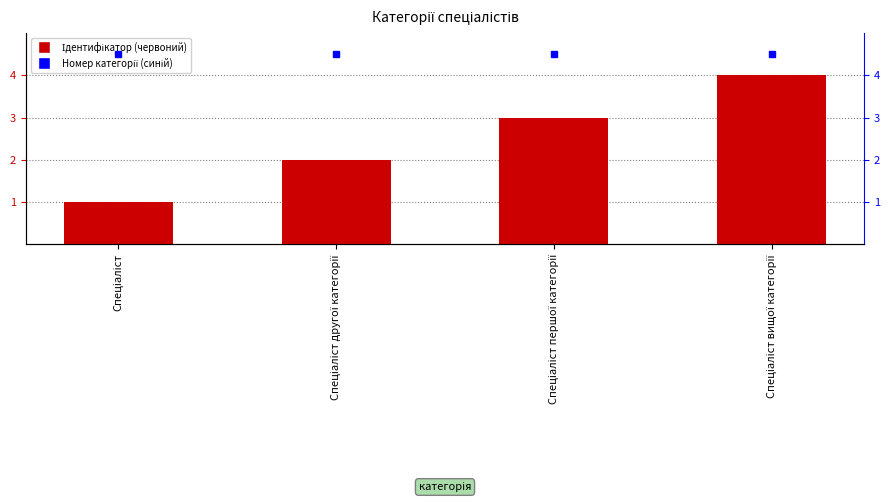

Are the bars horizontal?

No